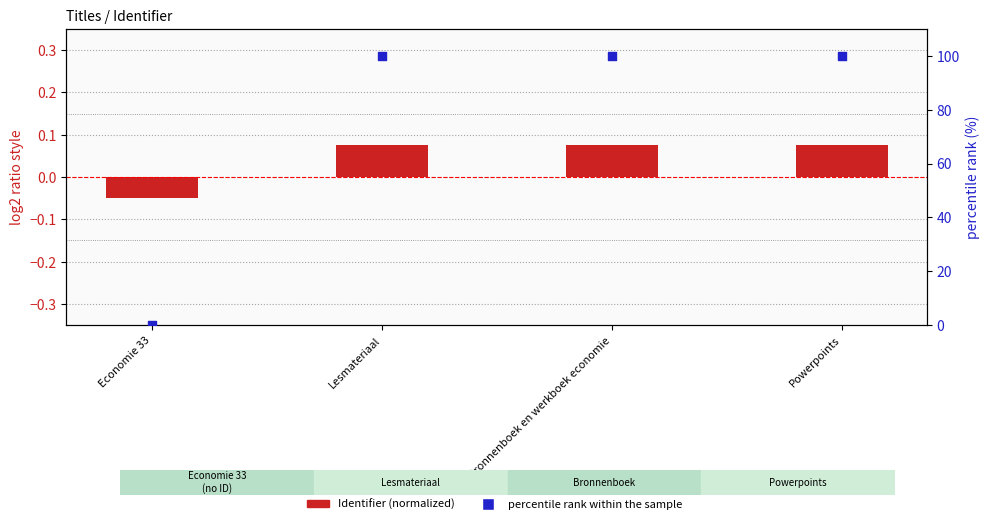

What is the ratio of the value at Powerpoints to the value at Bronnenboek en werkboek economie?

1.0